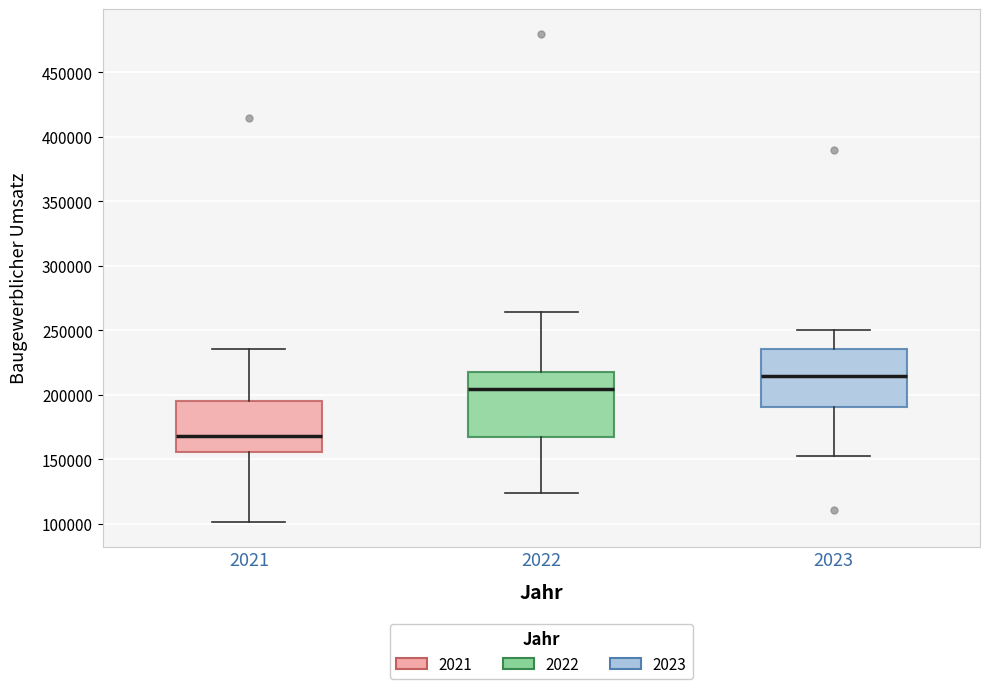

Which box has the lowest median line?

2021